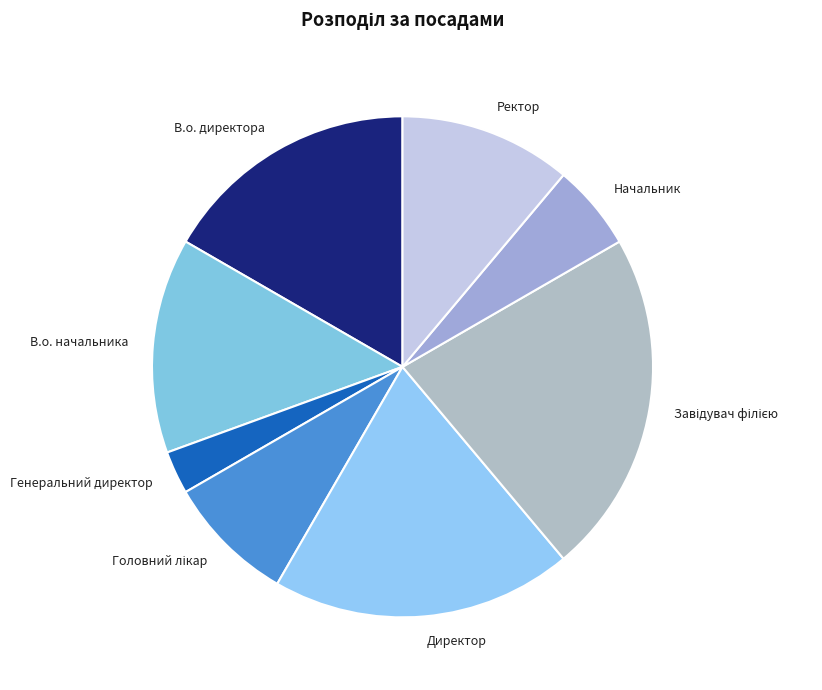

Combined, do Генеральний директор and Ректор account for over 50%?

No